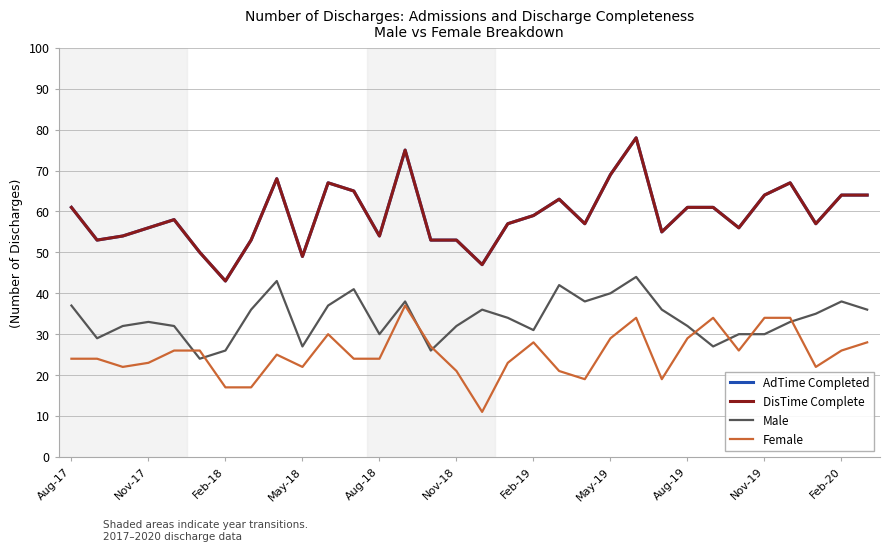

Which series has the largest total across all categories?

AdTime Completed